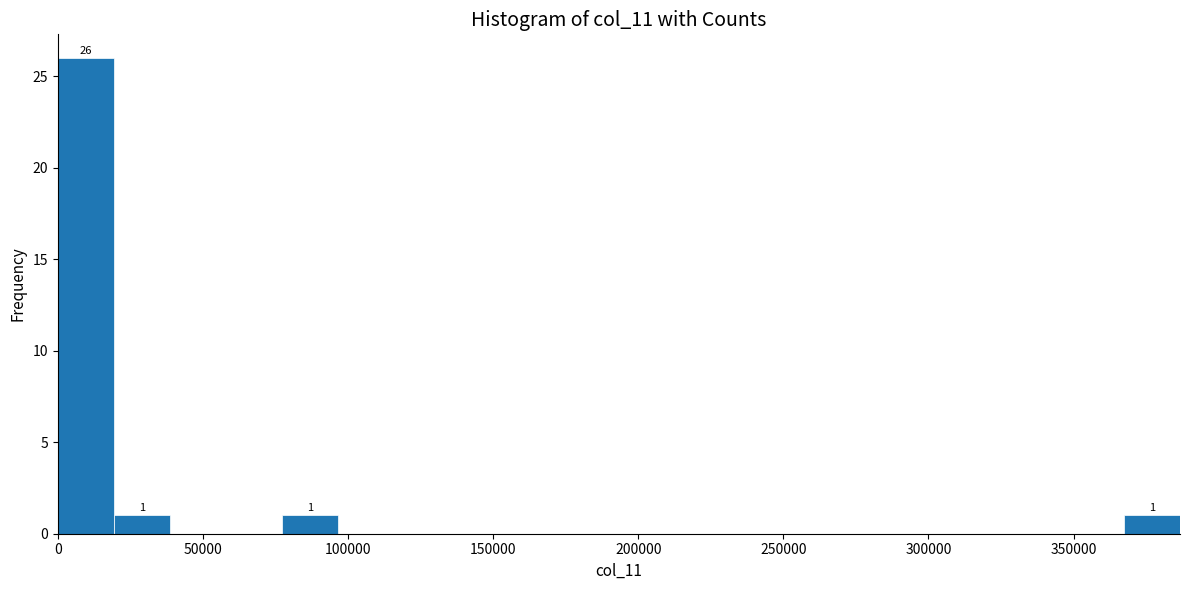

Around what value on the x-axis is the tallest bar? Give the approximate position of its centre, as read against the axis.

10000